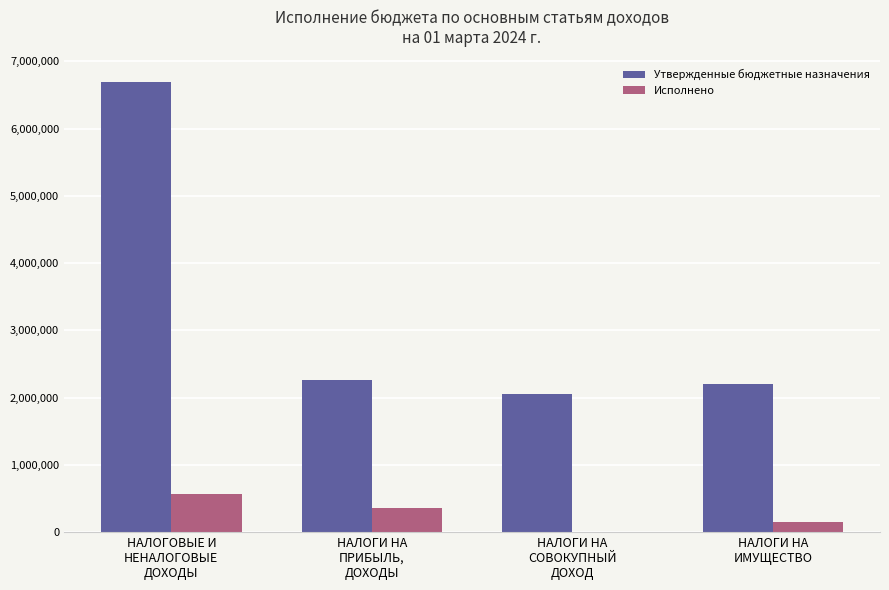

Which series has the widest spread of values?

Утвержденные бюджетные назначения